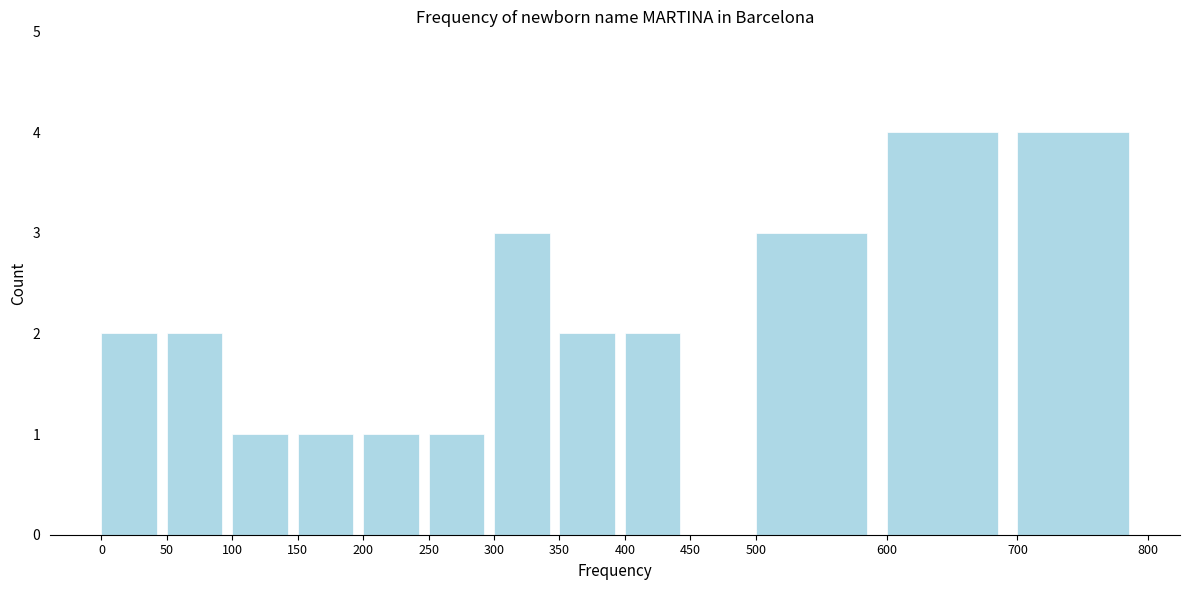

Reading left to right, list every bar in this chart as the range it spans on the x-axis followed by its height. The values are not printed on the chart, so give them approximately, as read against the axis.

0 to 50: 2
50 to 100: 2
100 to 150: 1
150 to 200: 1
200 to 250: 1
250 to 300: 1
300 to 350: 3
350 to 400: 2
400 to 450: 2
450 to 500: 0
500 to 600: 3
600 to 700: 4
700 to 800: 4